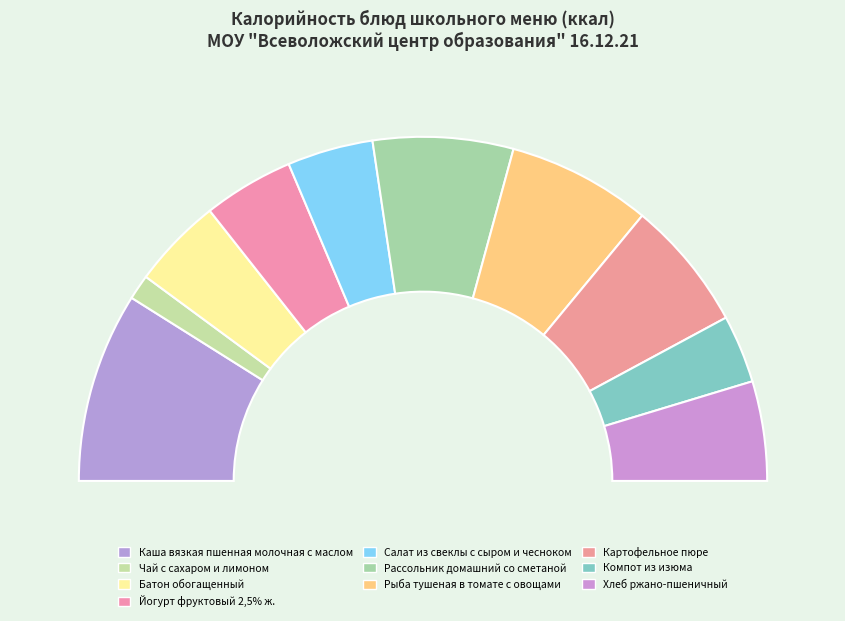

Does any single category account for the majority?

No